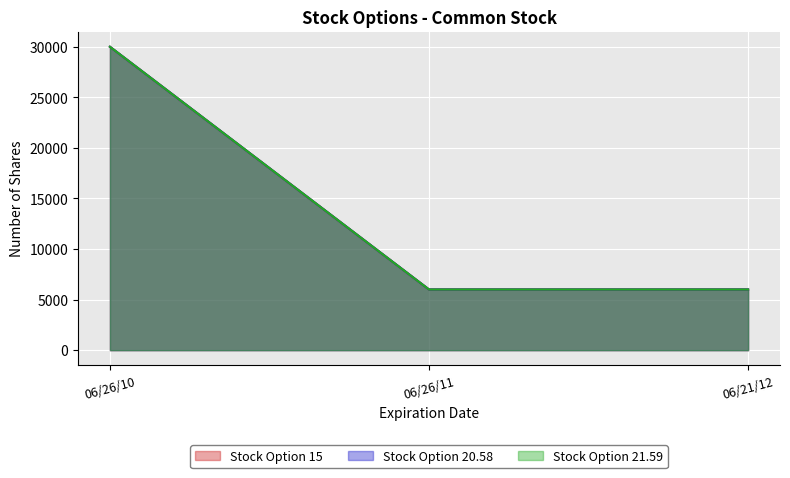

The Stock Option 15 series shows 8799 at 06/21/12. True or false?

False